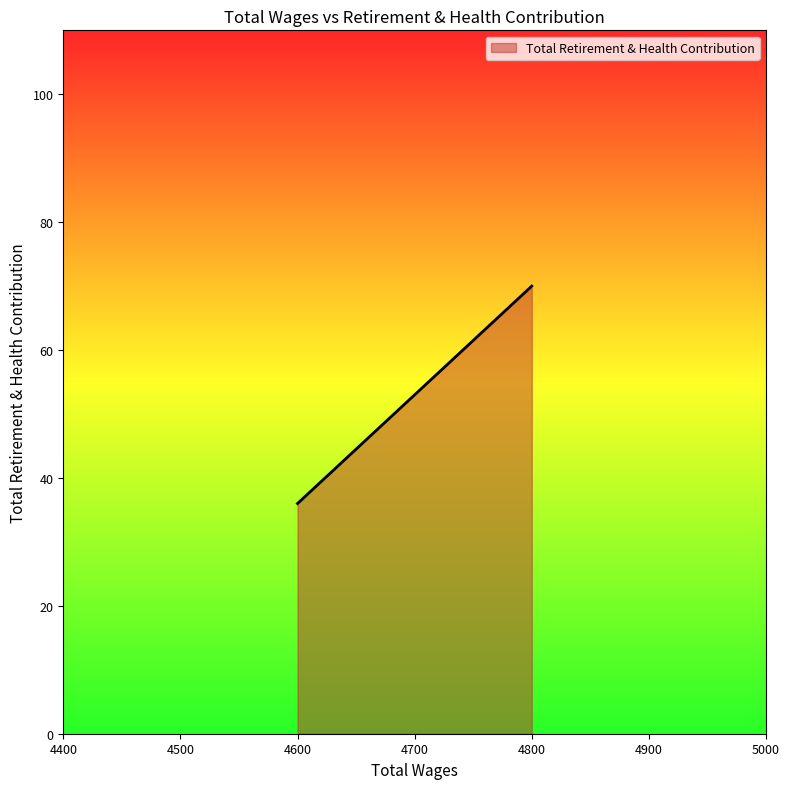

What is the maximum value shown in the chart?

70.0